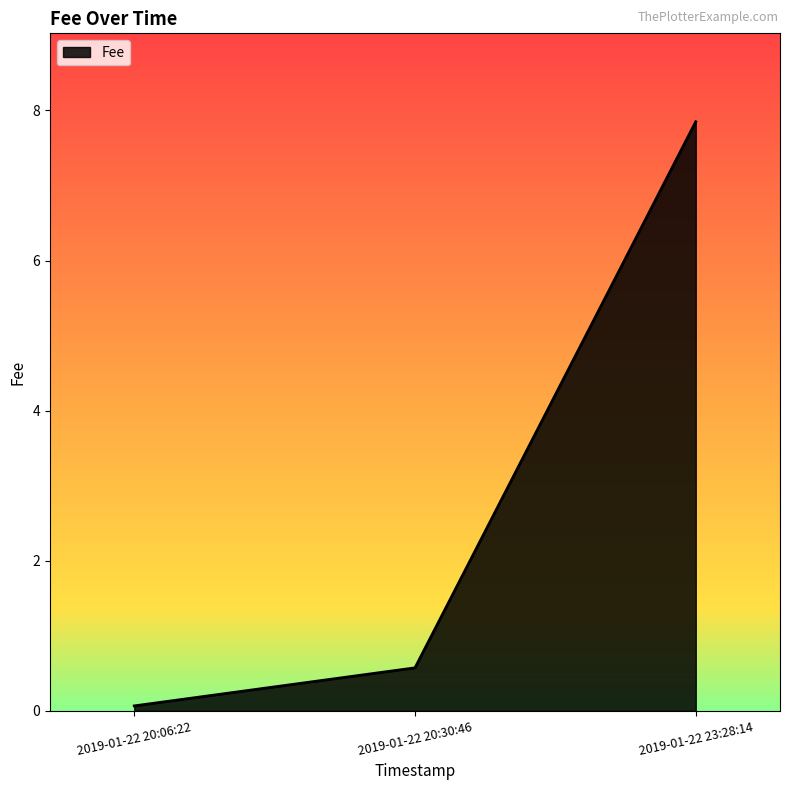

The chart shows a value of 2.7 at 2019-01-22 23:28:14. True or false?

False